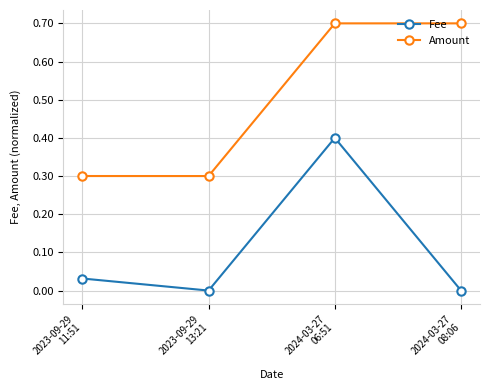

What are all the series names shown in the legend?

Fee, Amount